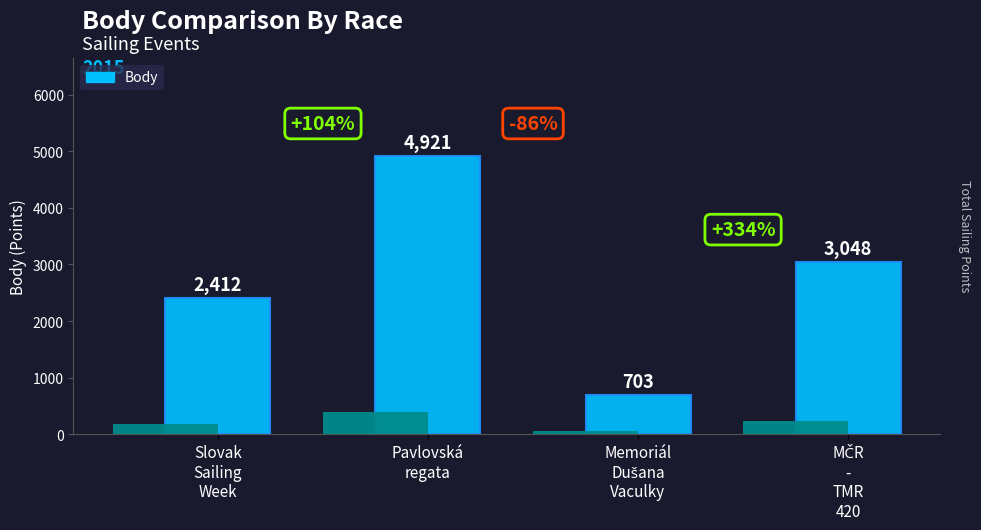

True or false: the data shows 4482 at MČR
-
TMR
420.

False